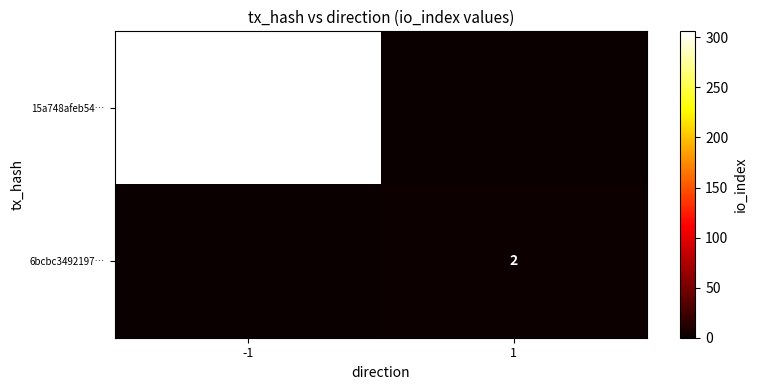

Is the value of 15a748afeb54… at -1 greater than the value of 6bcbc3492197… at 1?

Yes